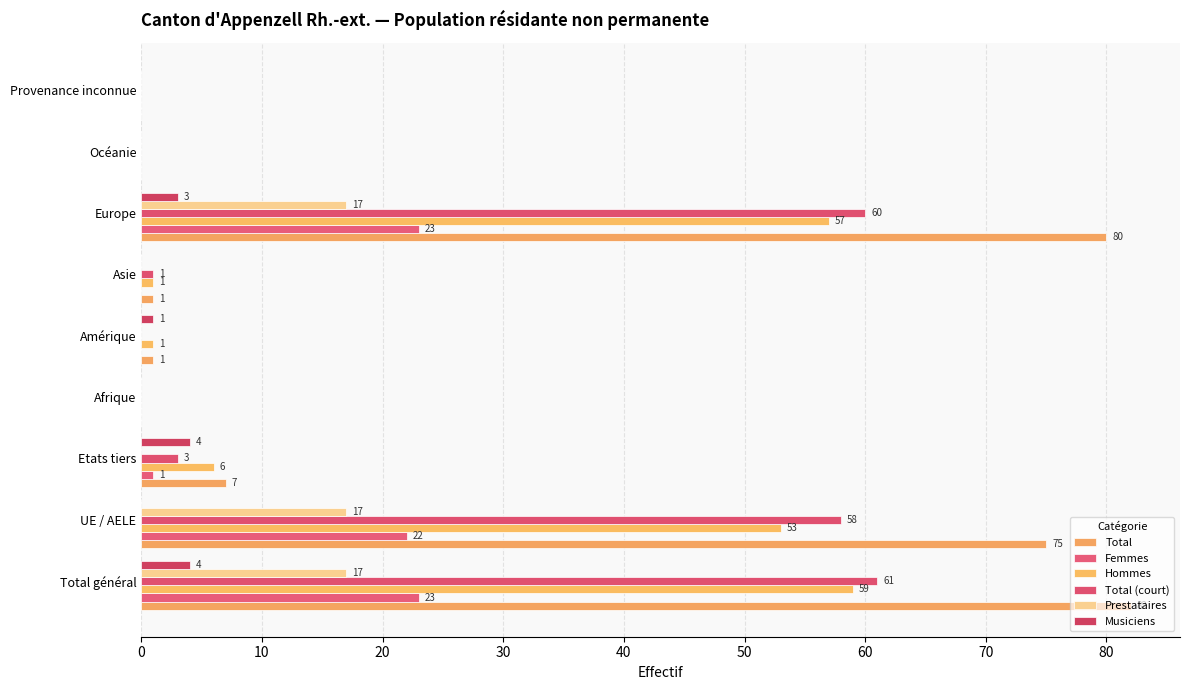

How many values in the Musiciens series exceed 0?

4